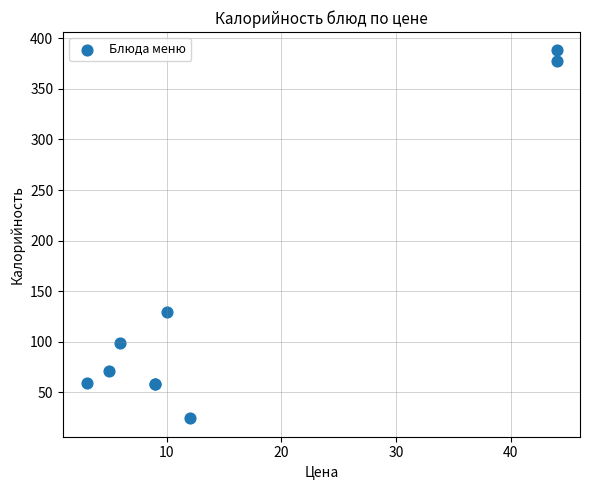

What Y value in the scatter plot is closest to 206?

129.6